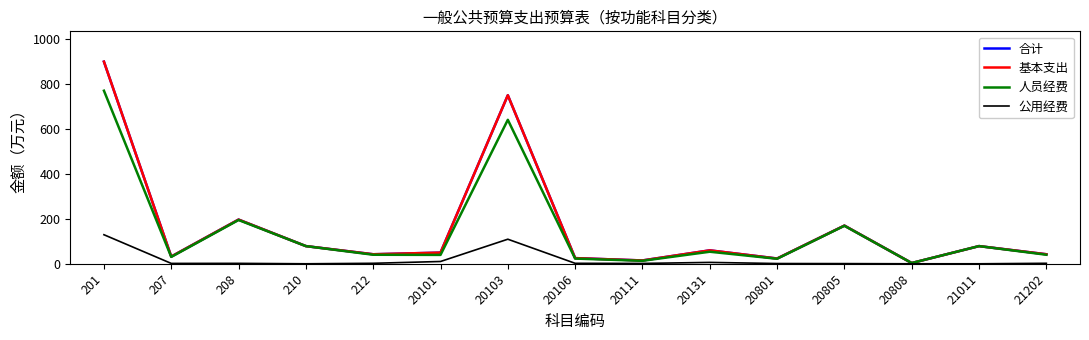

What is the sum of all 基本支出 values?

2471.0